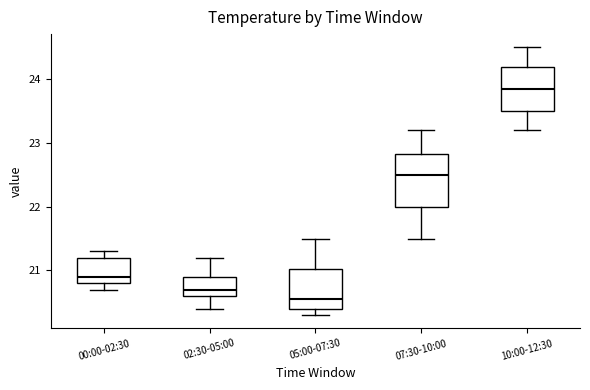

Reading left to right, read every box against the y-axis: the position of its median line, the range the box covers, and the ends of its whiskers. The values are not printed on the chart, so give them approximately, as read against the axis.

00:00-02:30: median 20.9, box 20.8 to 21.2, whiskers 20.7 to 21.3
02:30-05:00: median 20.7, box 20.6 to 20.9, whiskers 20.4 to 21.2
05:00-07:30: median 20.6, box 20.4 to 21.0, whiskers 20.3 to 21.5
07:30-10:00: median 22.5, box 22.0 to 22.8, whiskers 21.5 to 23.2
10:00-12:30: median 23.9, box 23.5 to 24.2, whiskers 23.2 to 24.5